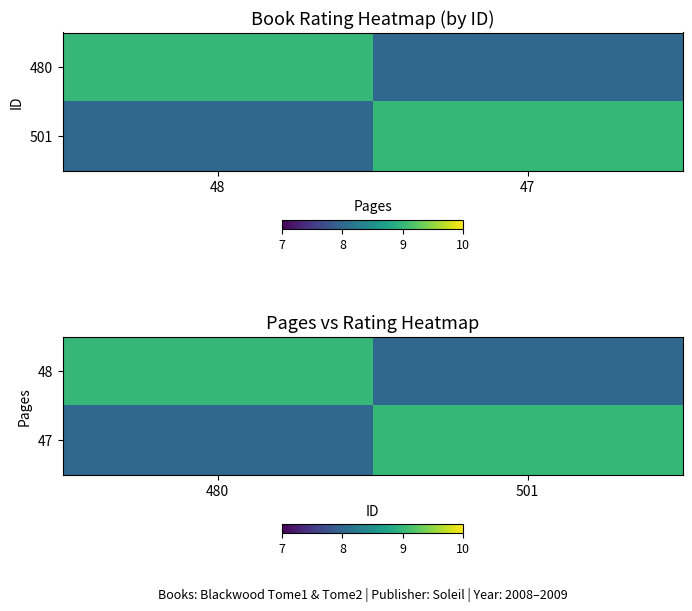

The value of 48 at 480 is 4. True or false?

False